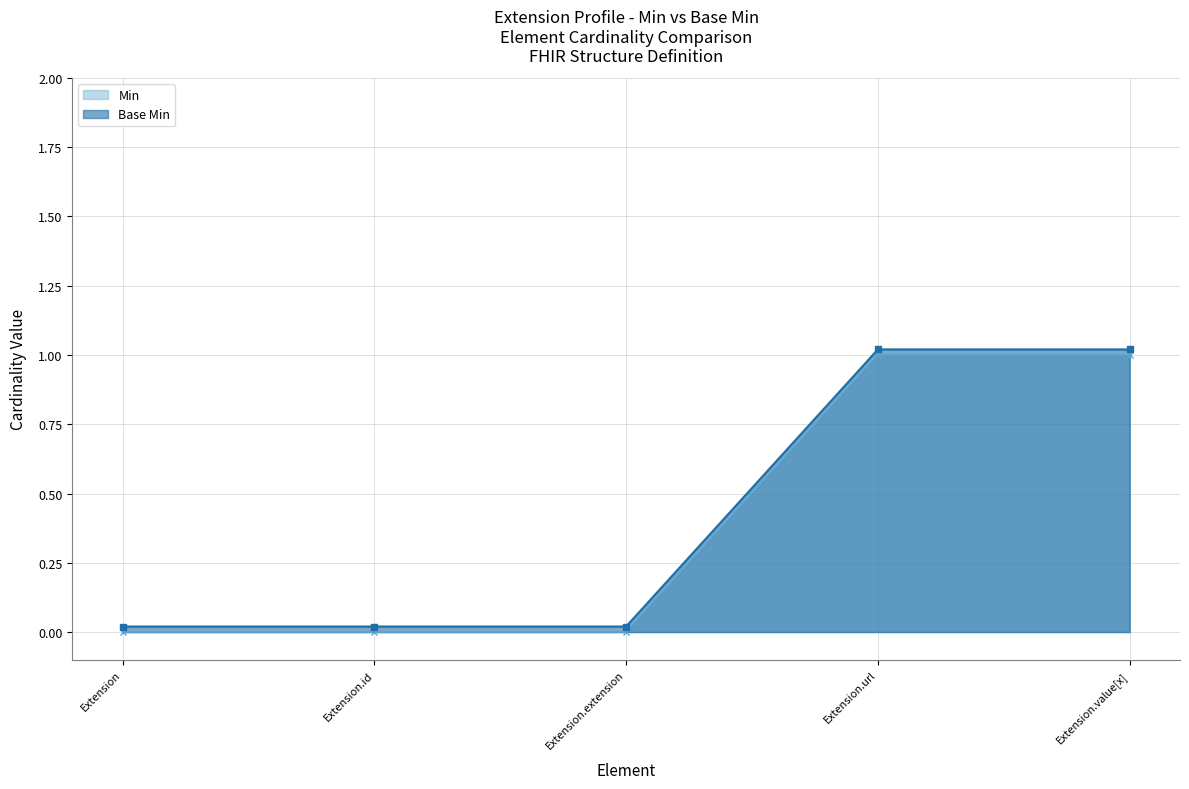

True or false: Min has more than 0 interior local peaks.

False